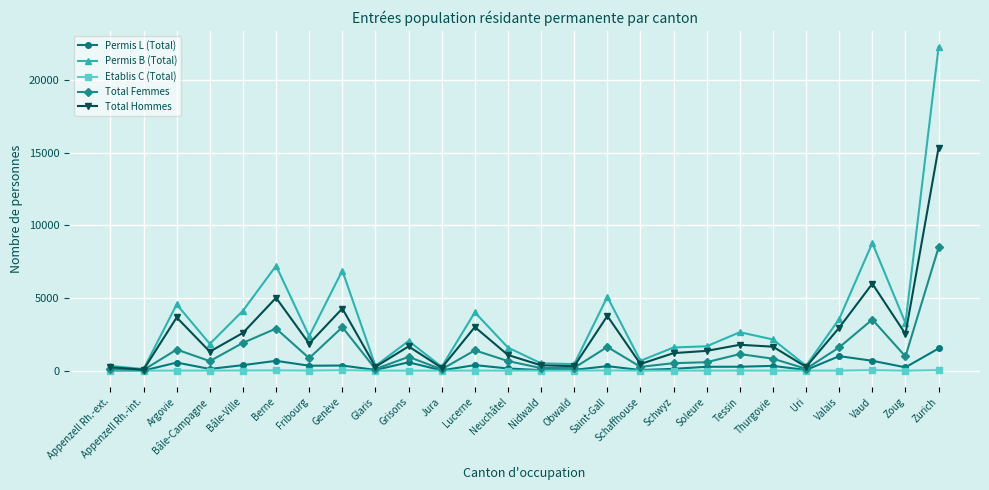

Rank the series by their maximum value, from highest to lowest.

Permis B (Total), Total Hommes, Total Femmes, Permis L (Total), Etablis C (Total)